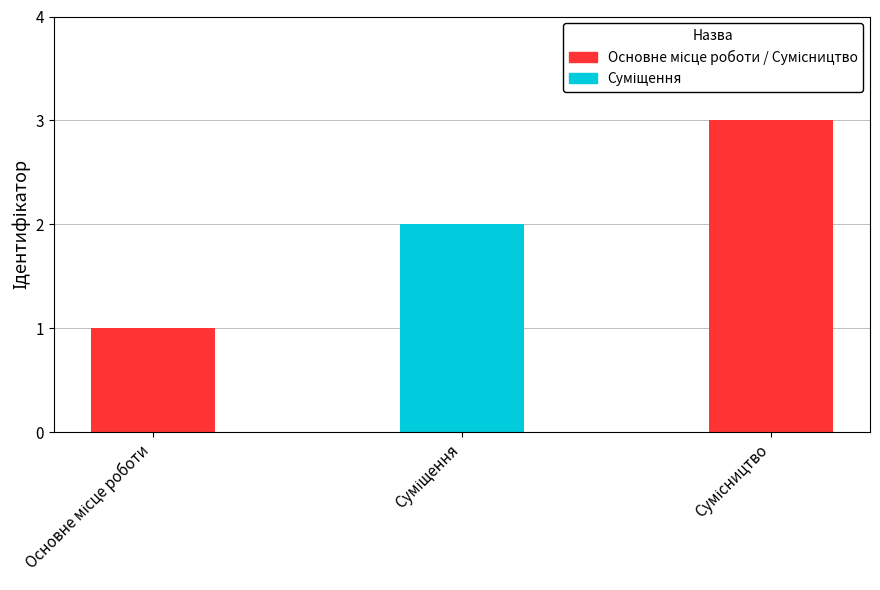

What is the sum of all values?

6